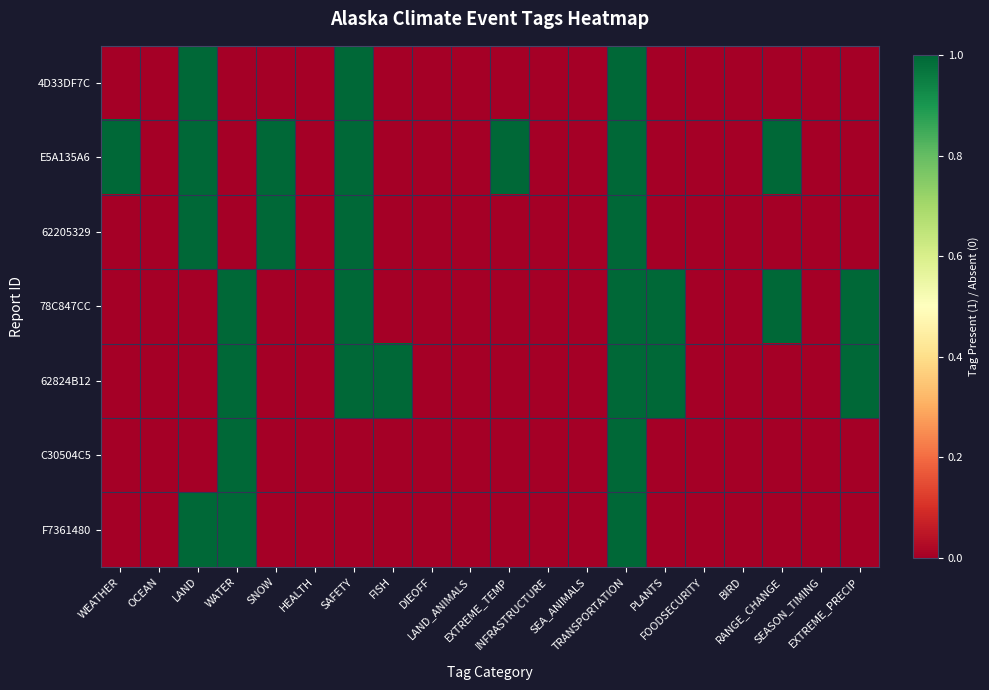

At how many categories does at least one series exceed 0?

11